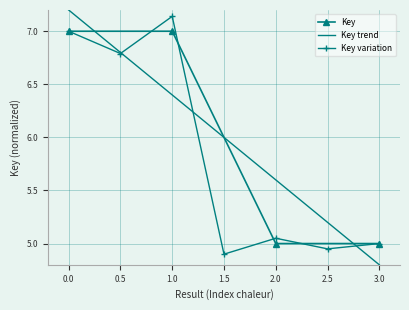

What is the approximate value of Key trend at 0.0?

7.2